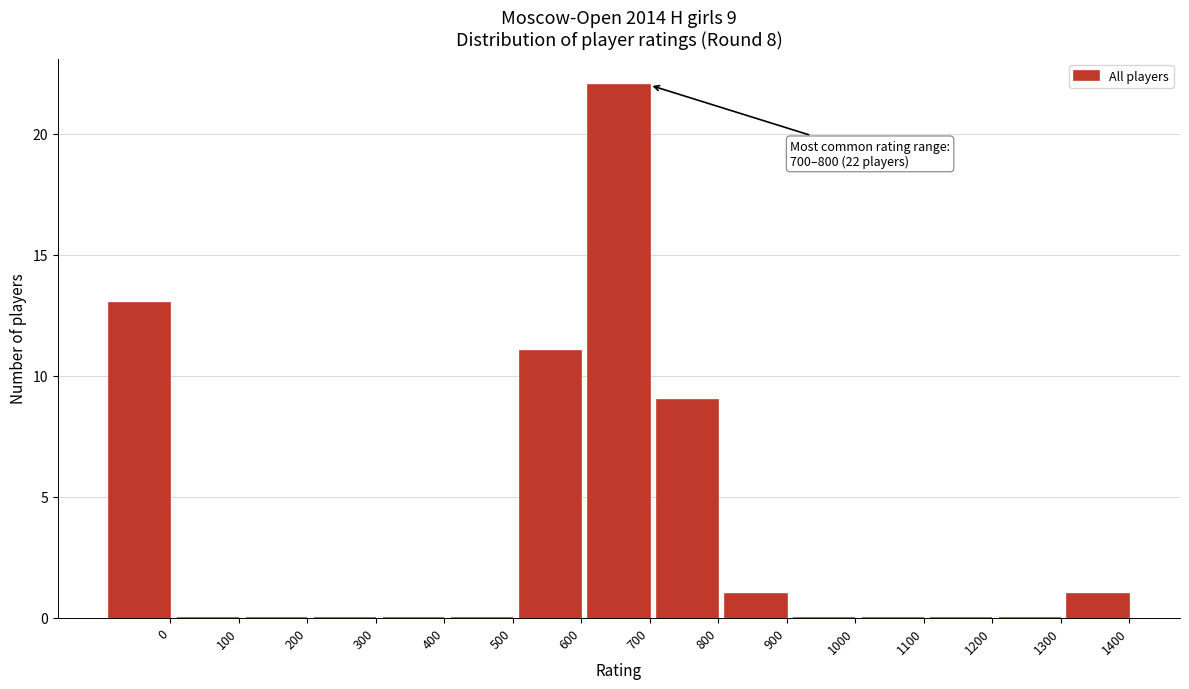

Reading right to left, list all the values displayed in this chart.

1400=1	1300=0	1200=0	1100=0	1000=0	900=1	800=9	700=22	600=11	500=0	400=0	300=0	200=0	100=0	0=13